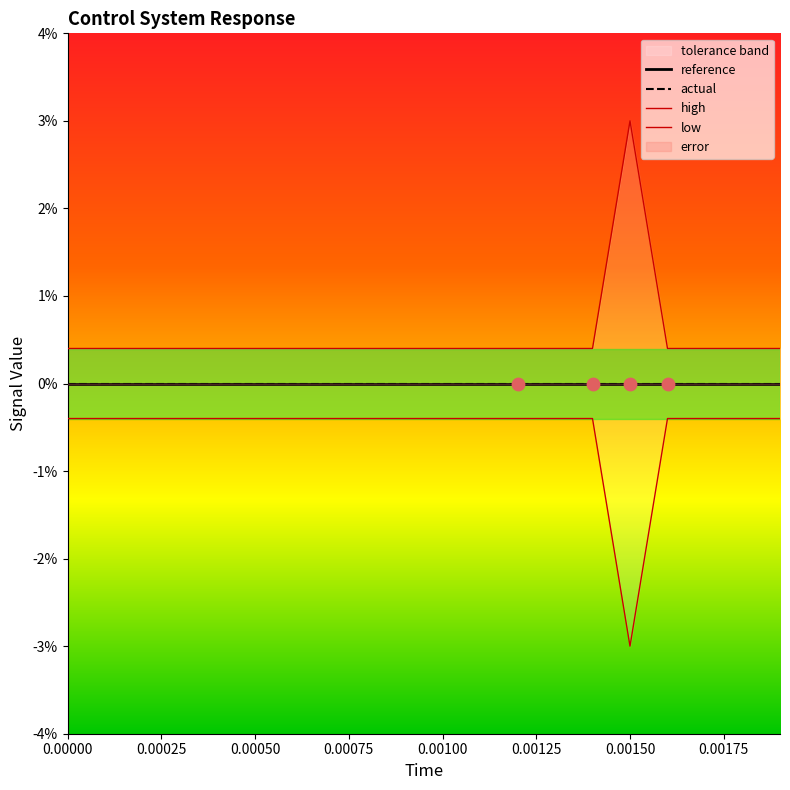

Is the value of high at 0.00050 greater than the value of low at 18?

Yes